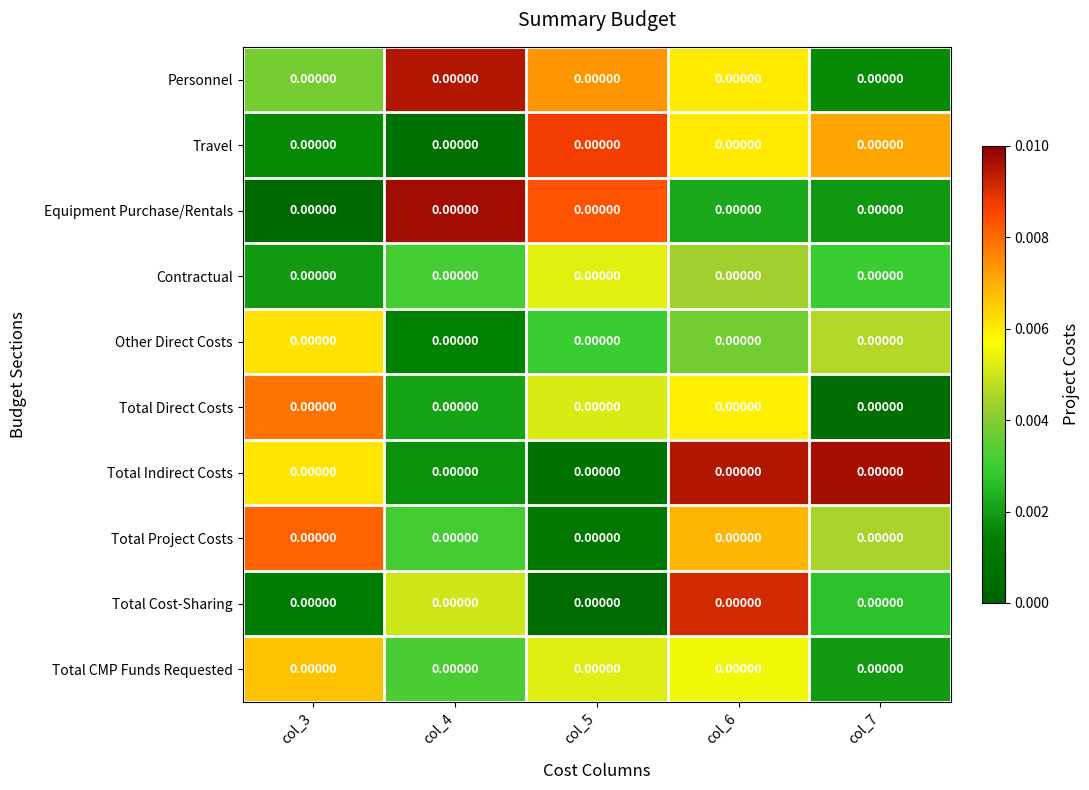

Between col_4 and col_5, which series saw the biggest shift?

Travel